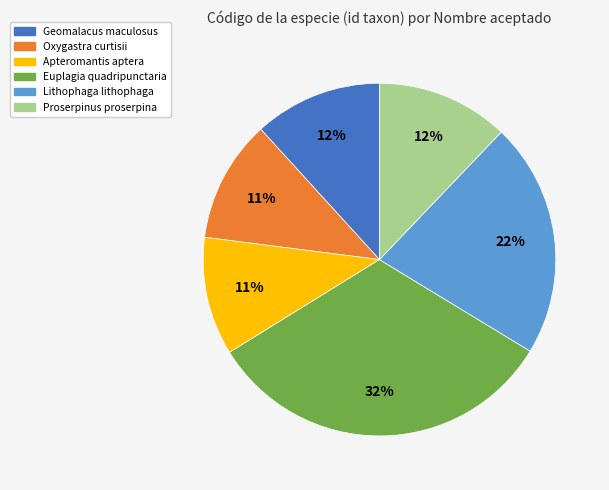

Does any single category account for the majority?

No